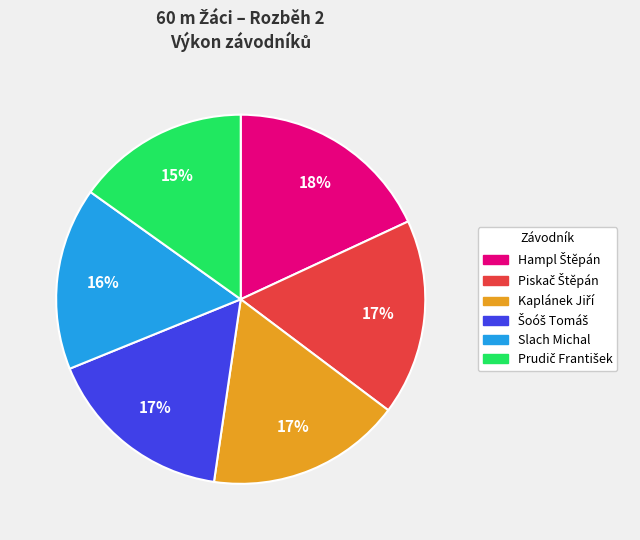

Does any single category account for the majority?

No